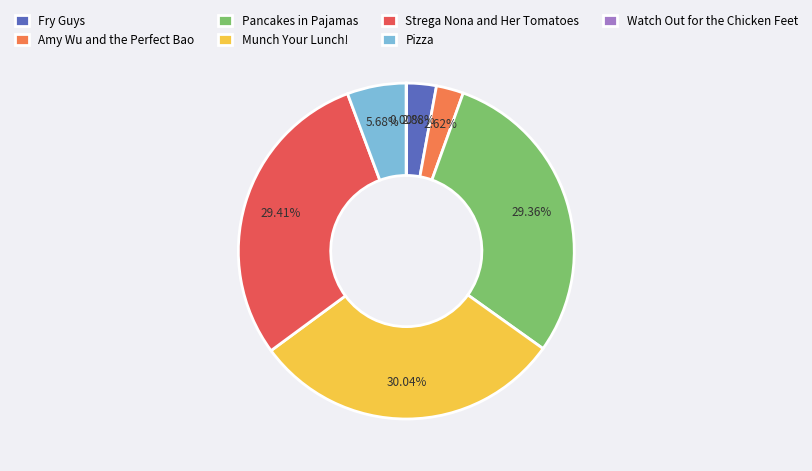

To the nearest percent, what is the average slice percentage?

14%